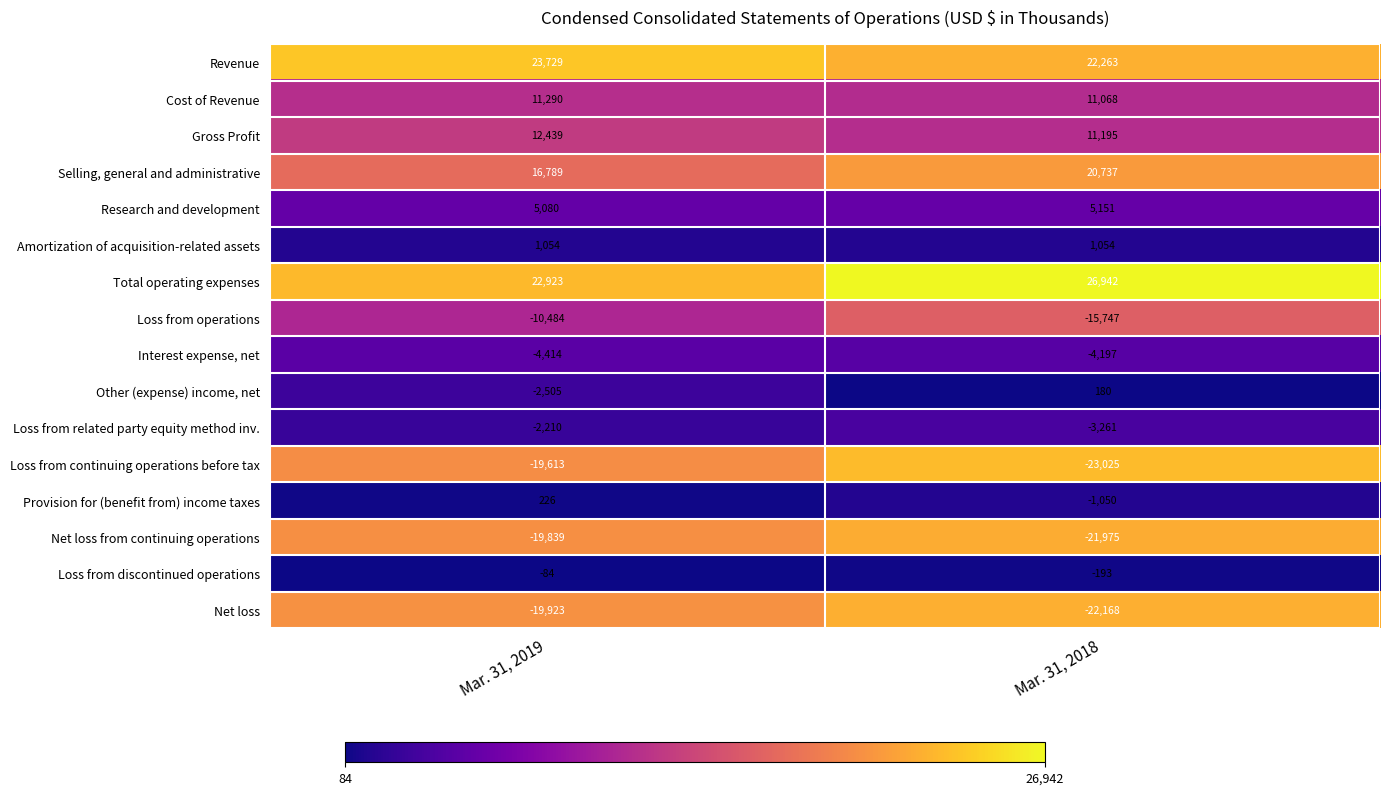

Which category has the lowest value in the Revenue series?

Mar. 31, 2018